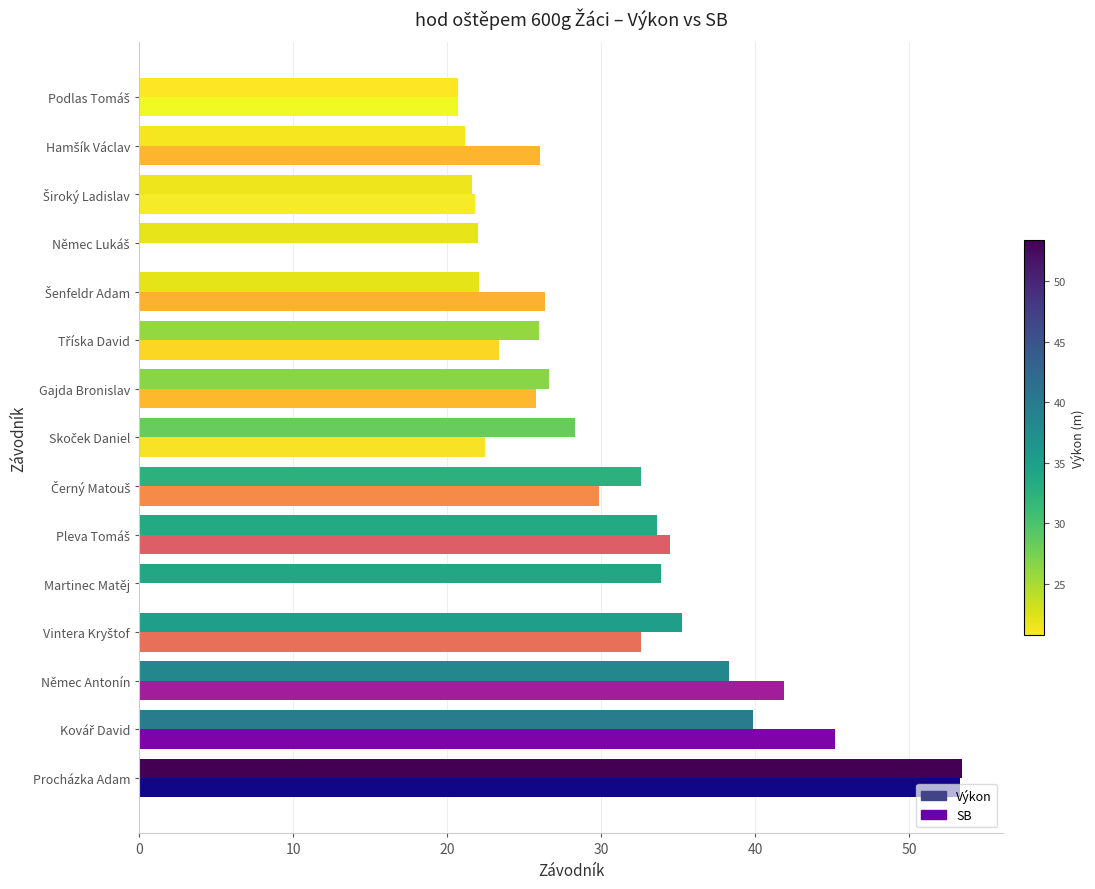

At which category is the sum across all series the highest?

Procházka Adam